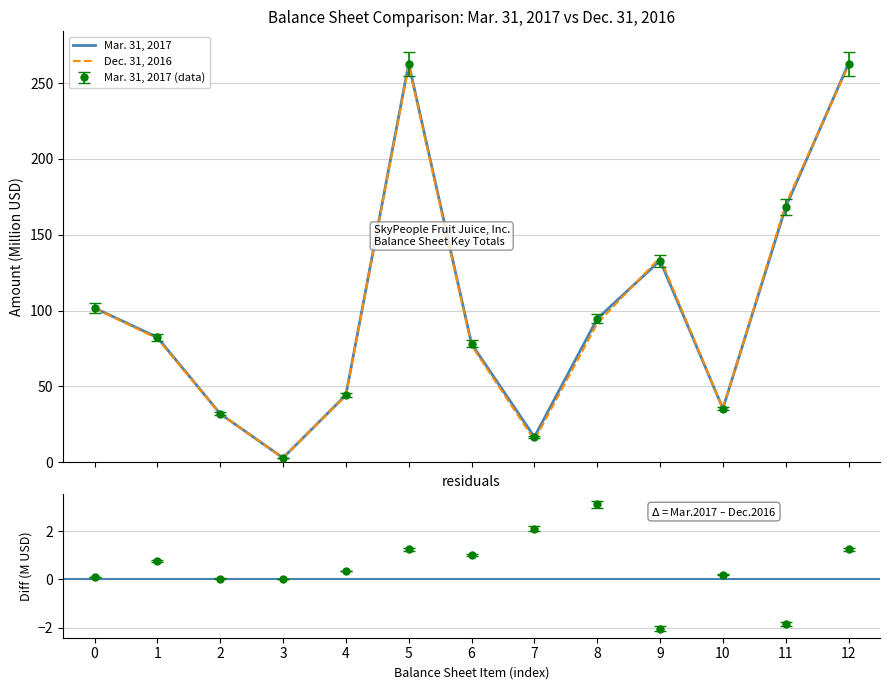

What is the value of the Dec. 31, 2016 point at the 6th from the left?

261.7